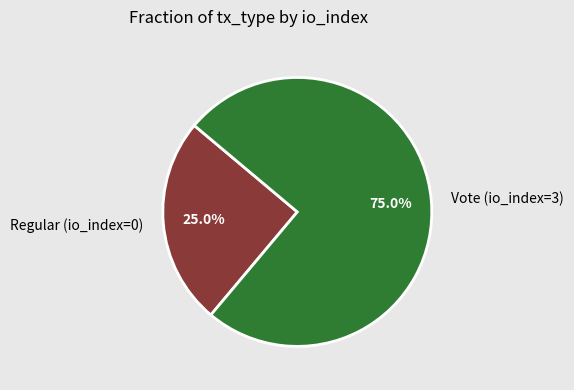

To the nearest percent, what portion does Vote (io_index=3) represent?

75%